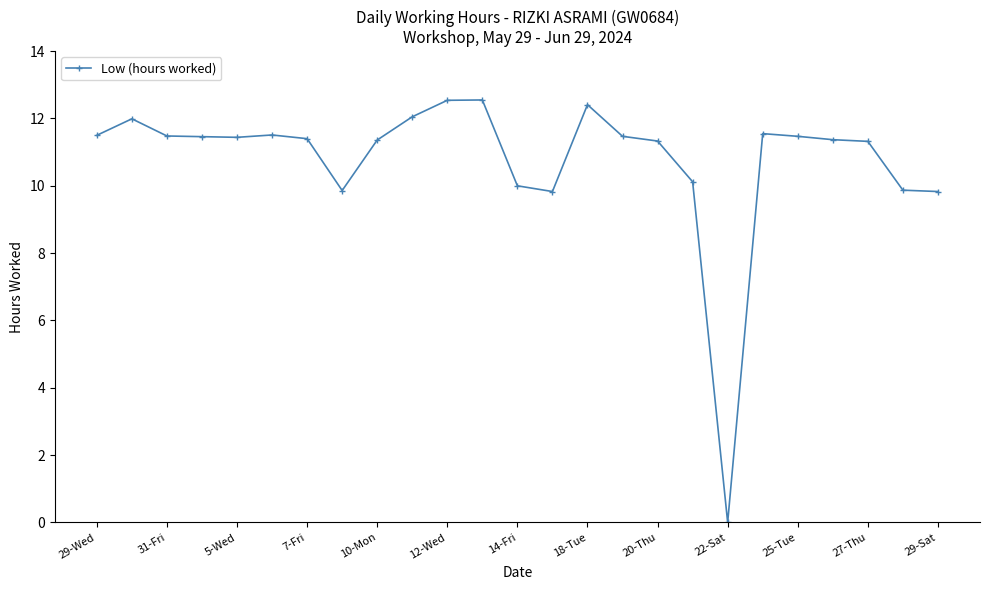

What is the average value?

10.8